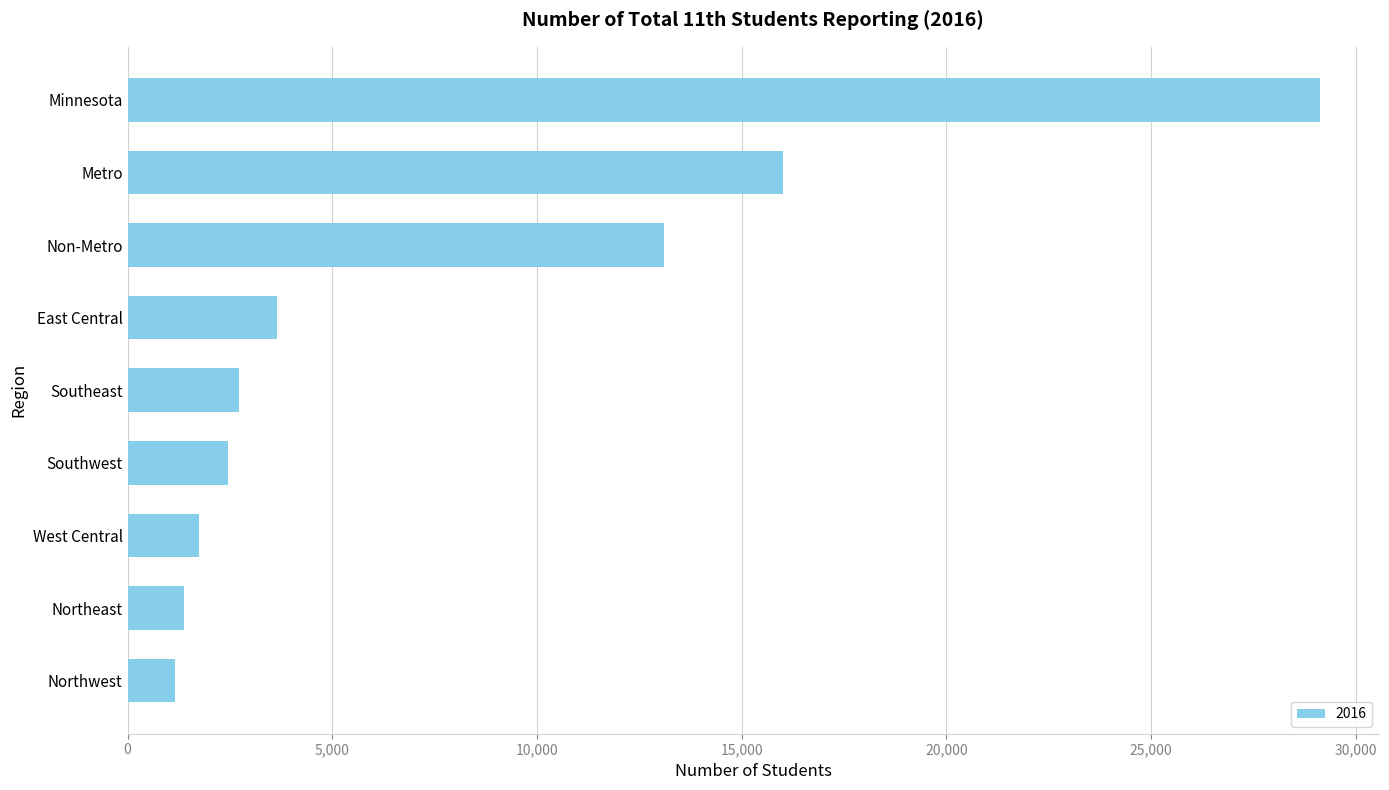

What is the greatest value displayed?

29120